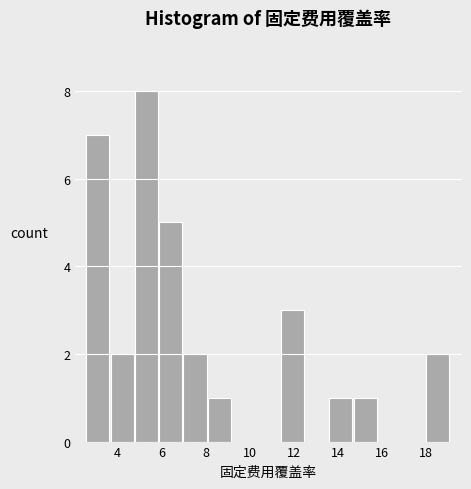

Which range on the x-axis has the tallest bar?

4.8 to 5.9